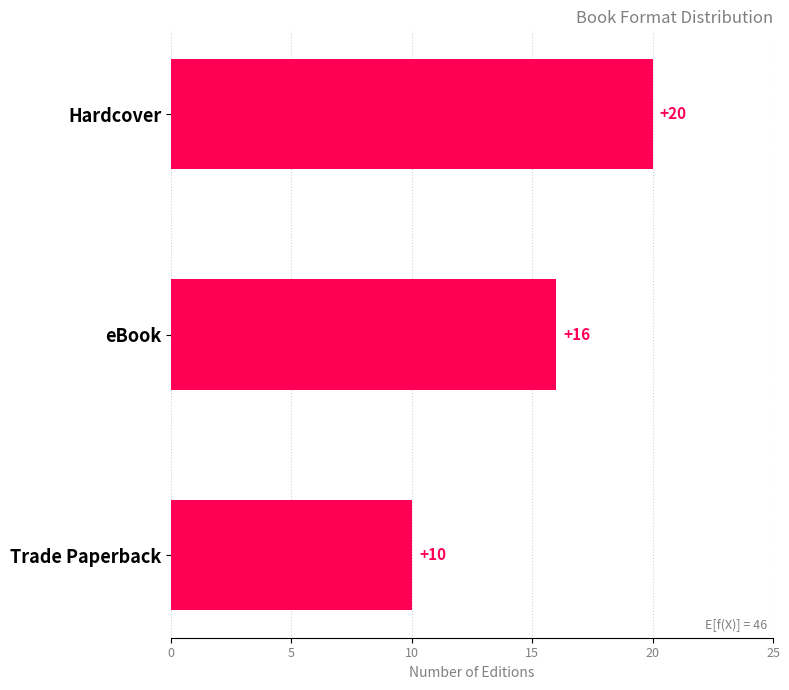

What is the change in value from Hardcover to eBook?

-4